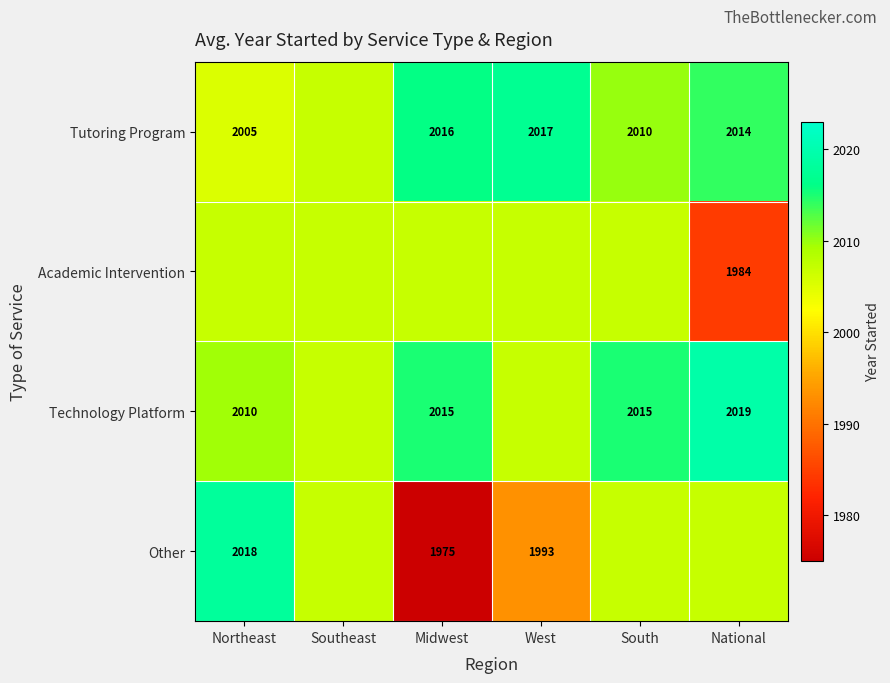

Rank the series by their maximum value, from lowest to highest.

Academic Intervention, Tutoring Program, Other, Technology Platform